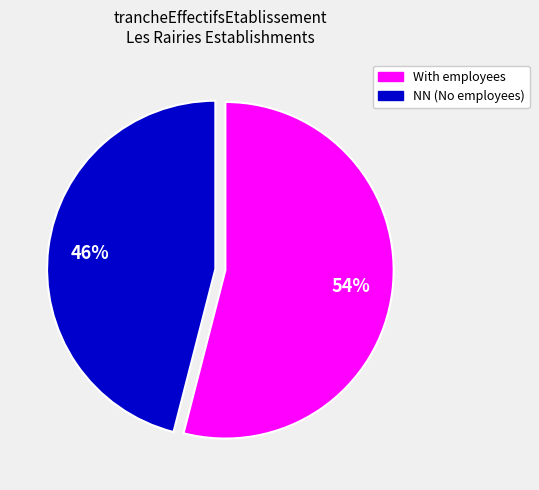

Is there any slice that represents more than half of the pie?

Yes